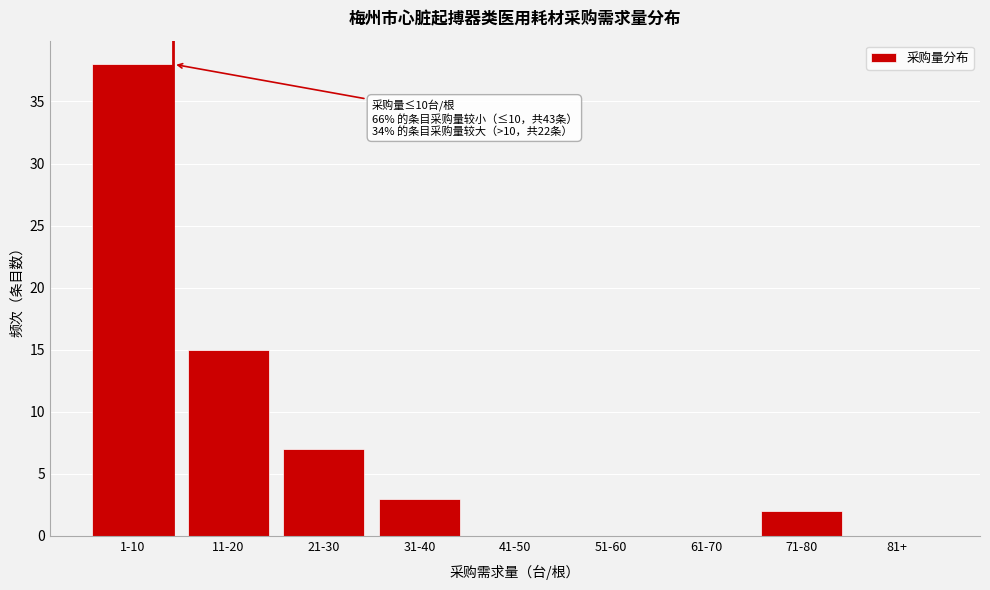

Reading left to right, what are all the values shown in this chart?

1-10=38	11-20=15	21-30=7	31-40=3	41-50=0	51-60=0	61-70=0	71-80=2	81+=0